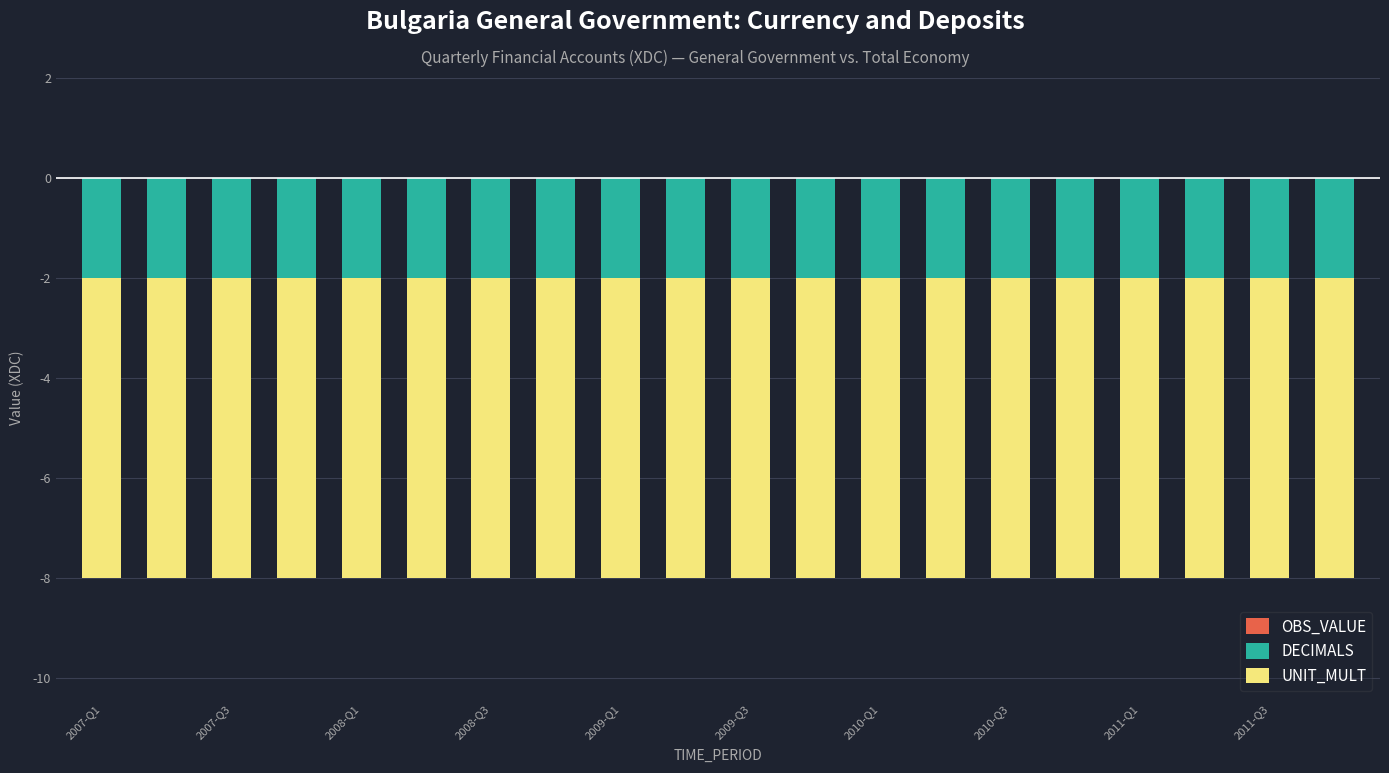

At how many categories does at least one series exceed -5?

20